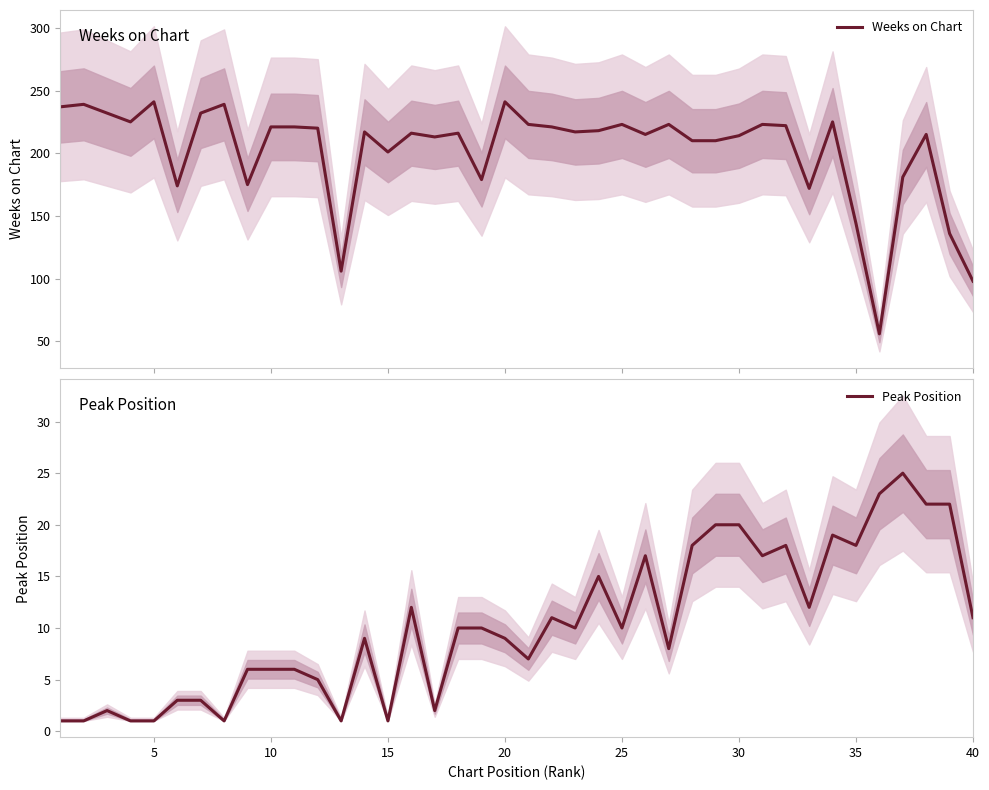

At how many categories does at least one series exceed 231?

7